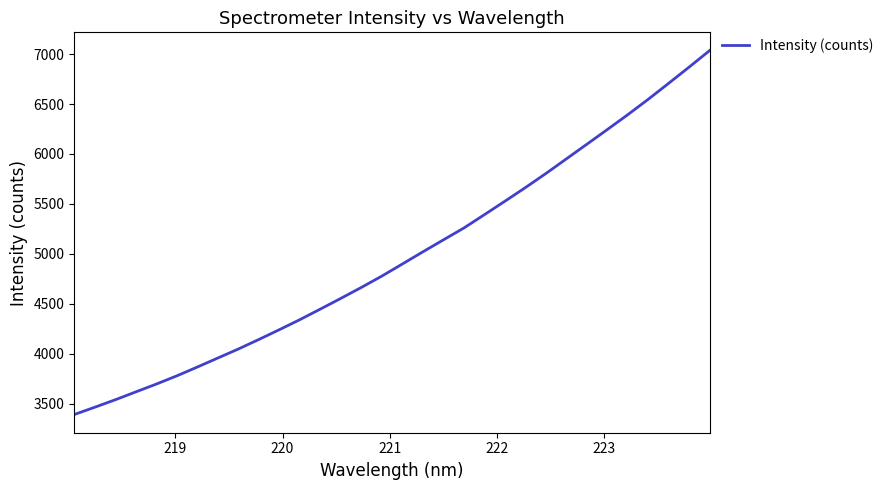

What is the difference between the maximum and minimum values?

3644.4